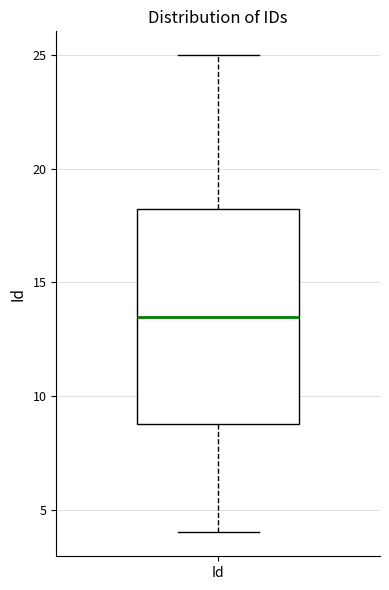

Read this box plot against the y-axis: the position of the median line, the range covered by the box, and the ends of both whiskers. The values are not printed on the chart, so give them approximately, as read against the axis.

median 13.5, box 9.0 to 18.5, whiskers 4.0 to 25.0